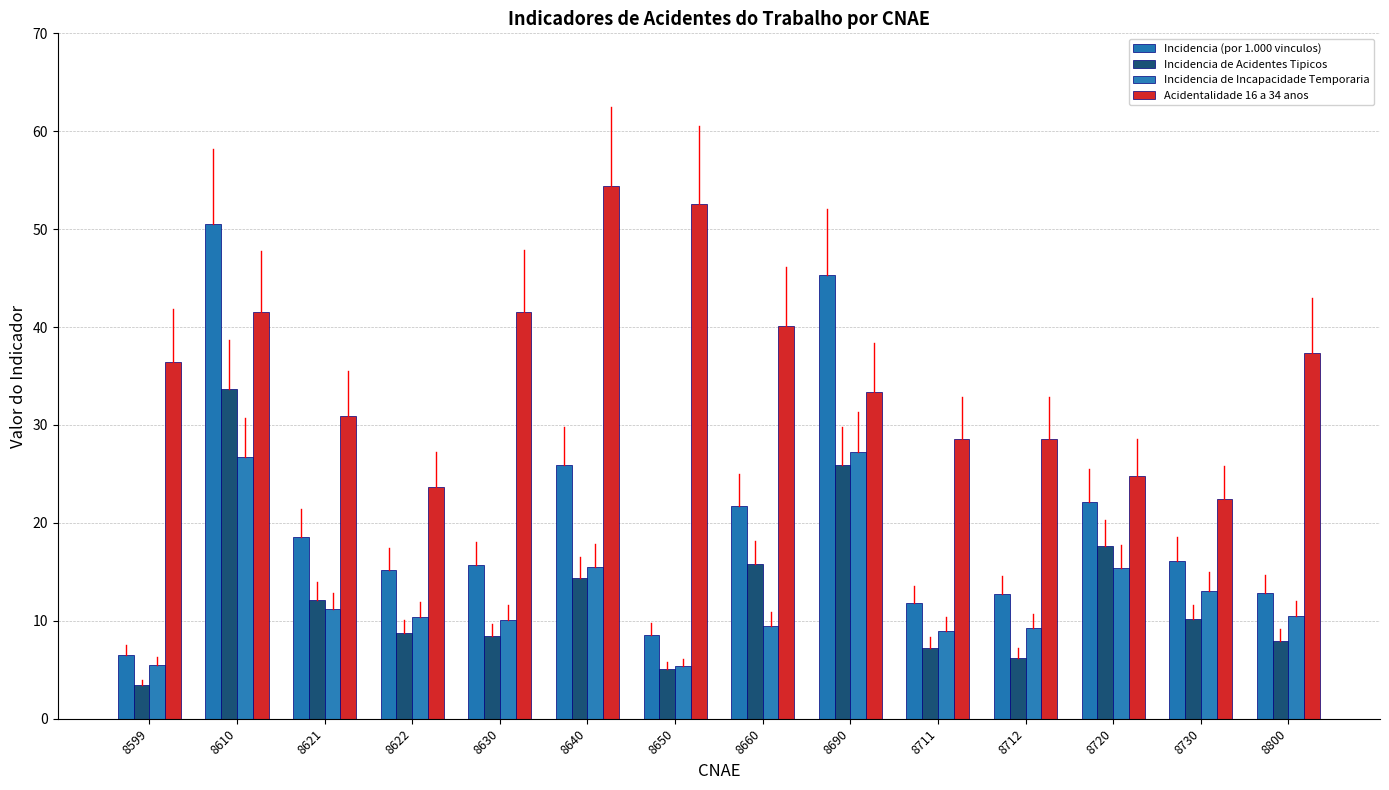

Reading left to right, transcribe all the data shown in this chart.

Incidencia (por 1.000 vinculos): 6.5	50.6	18.6	15.2	15.7	25.9	8.5	21.8	45.3	11.8	12.7	22.2	16.1	12.8
Incidencia de Acidentes Tipicos: 3.4	33.6	12.1	8.8	8.4	14.3	5.0	15.8	25.9	7.2	6.2	17.6	10.1	8.0
Incidencia de Incapacidade Temporaria: 5.4	26.7	11.2	10.4	10.1	15.5	5.3	9.5	27.3	9.0	9.3	15.4	13.0	10.5
Acidentalidade 16 a 34 anos: 36.4	41.6	30.9	23.7	41.6	54.4	52.6	40.2	33.4	28.6	28.6	24.8	22.4	37.4